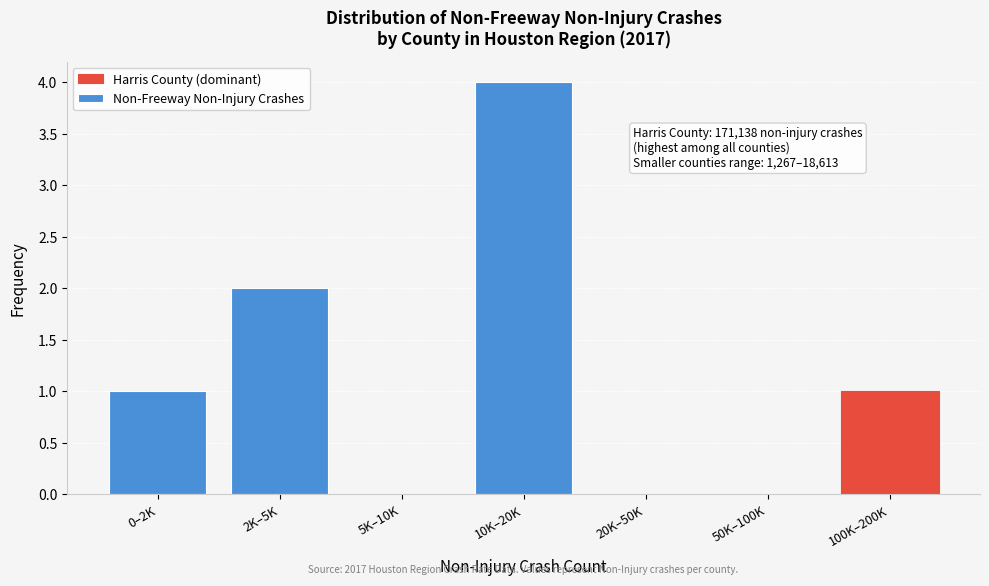

Reading right to left, list all the values displayed in this chart.

100K–200K=1	50K–100K=0	20K–50K=0	10K–20K=4	5K–10K=0	2K–5K=2	0–2K=1